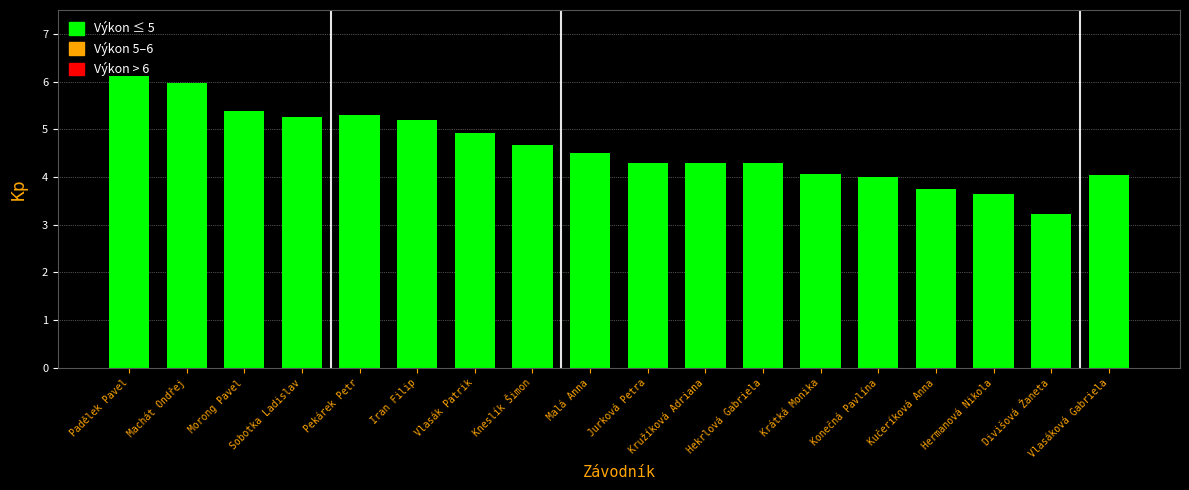

What is the change in value from Morong Pavel to Kučeríková Anna?

-1.6